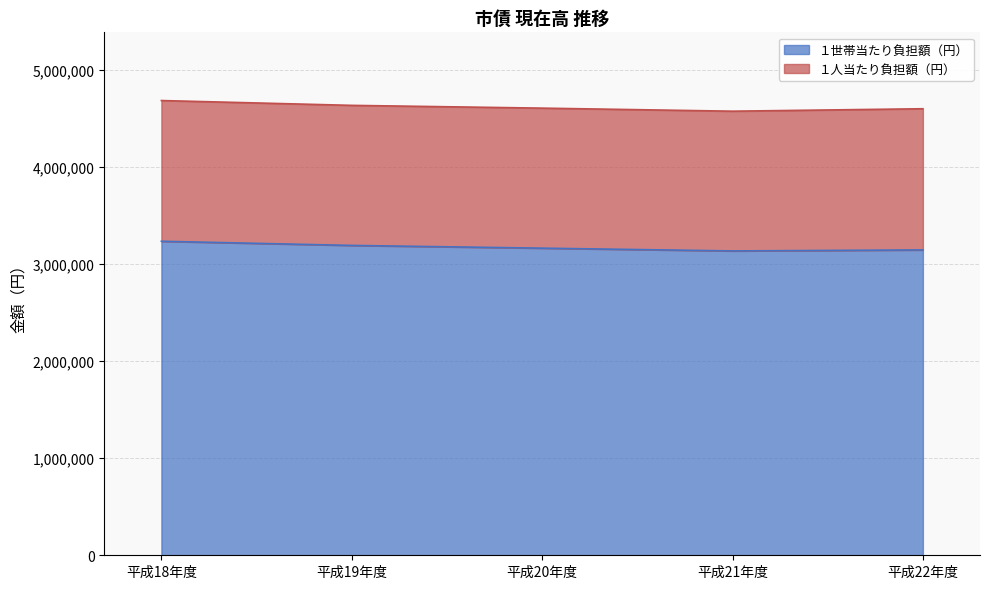

The value at 平成22年度 is 3143142.8. True or false?

True